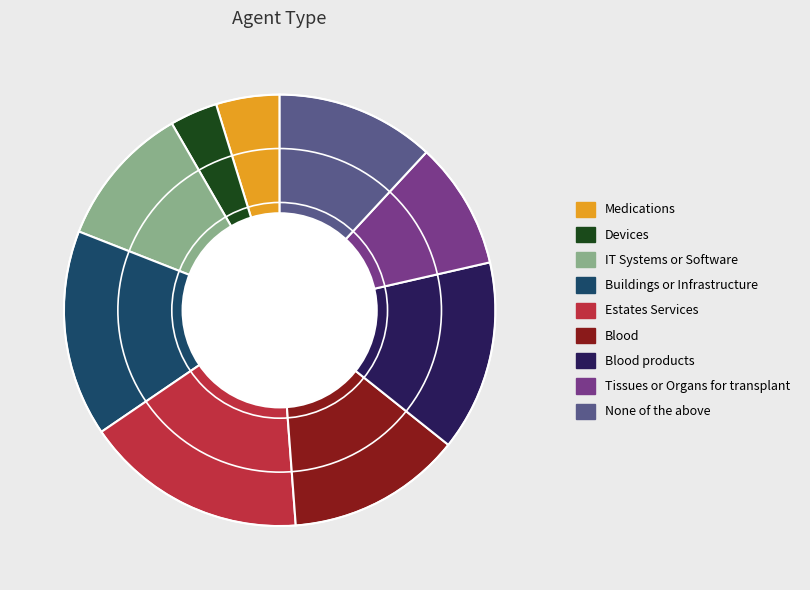

True or false: Blood accounts for 6% of the total.

False